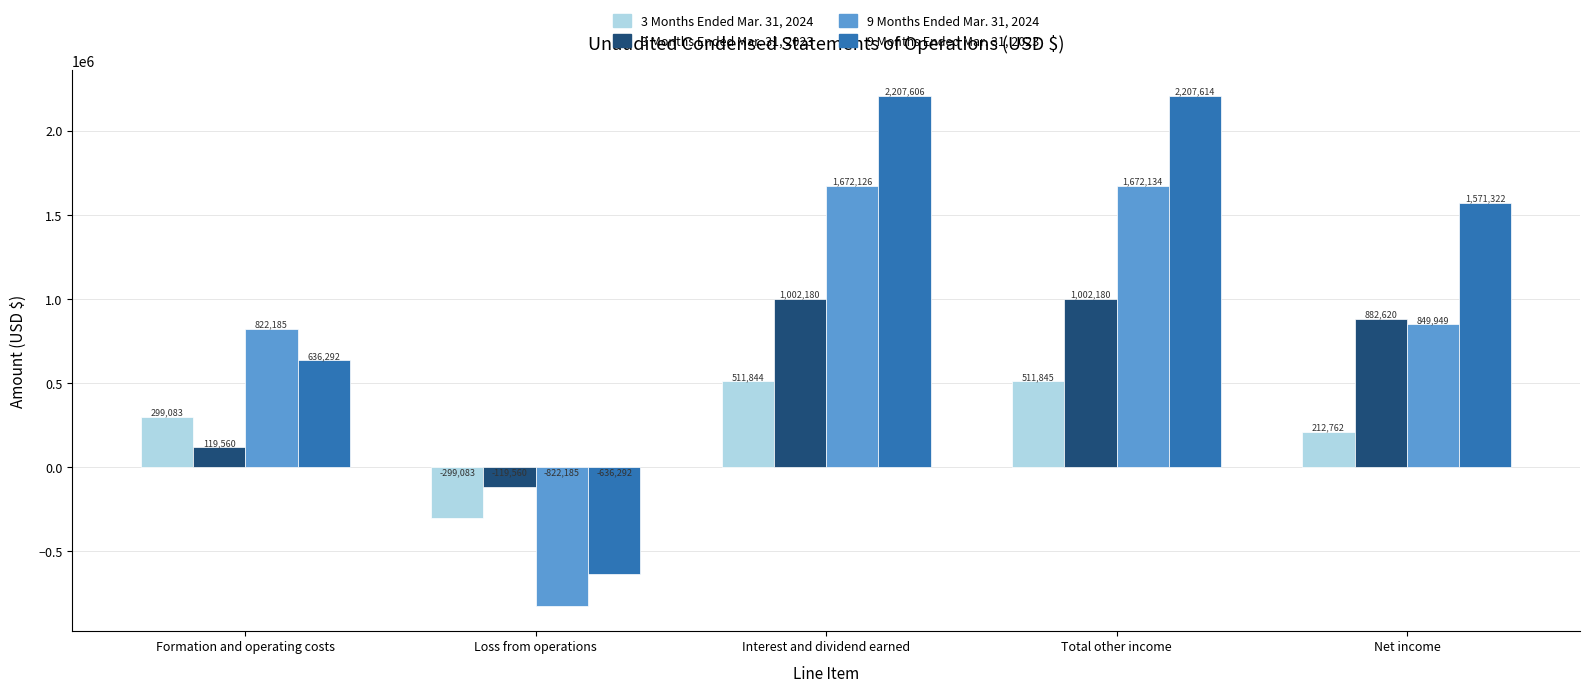

What is the approximate value of 3 Months Ended Mar. 31, 2024 at Interest and dividend earned?

511844